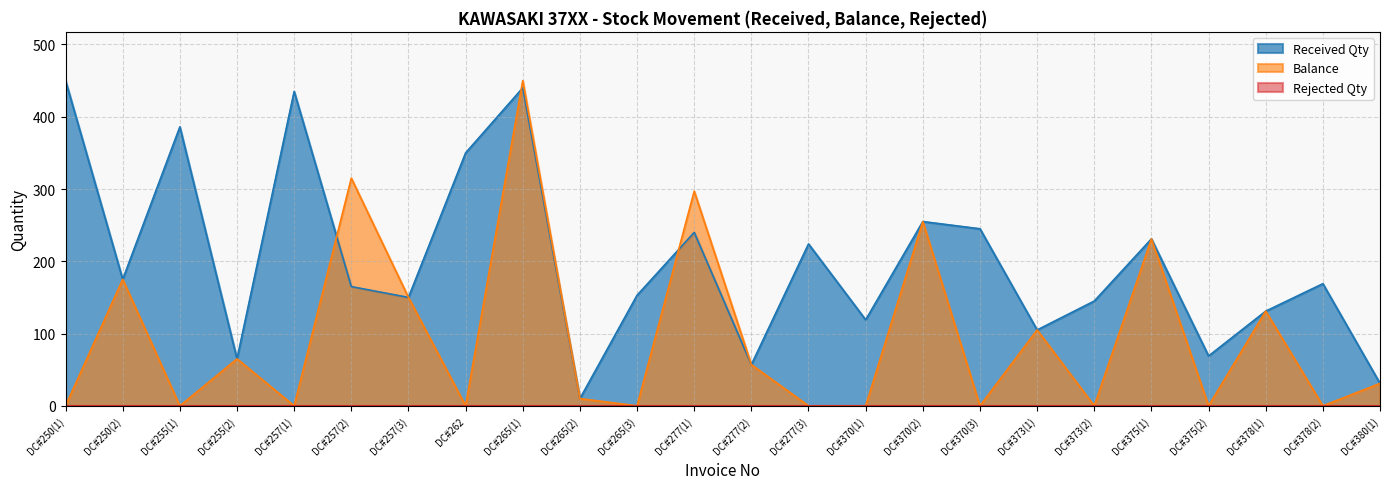

Which series changed the most between DC#257(1) and DC#257(2)?

Balance